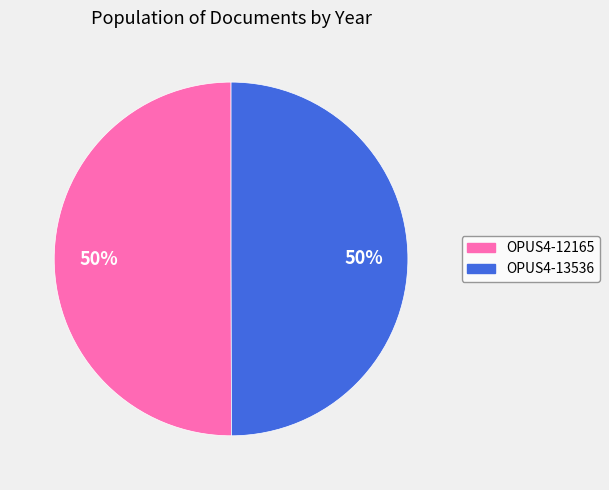

How many segments does this pie chart have?

2